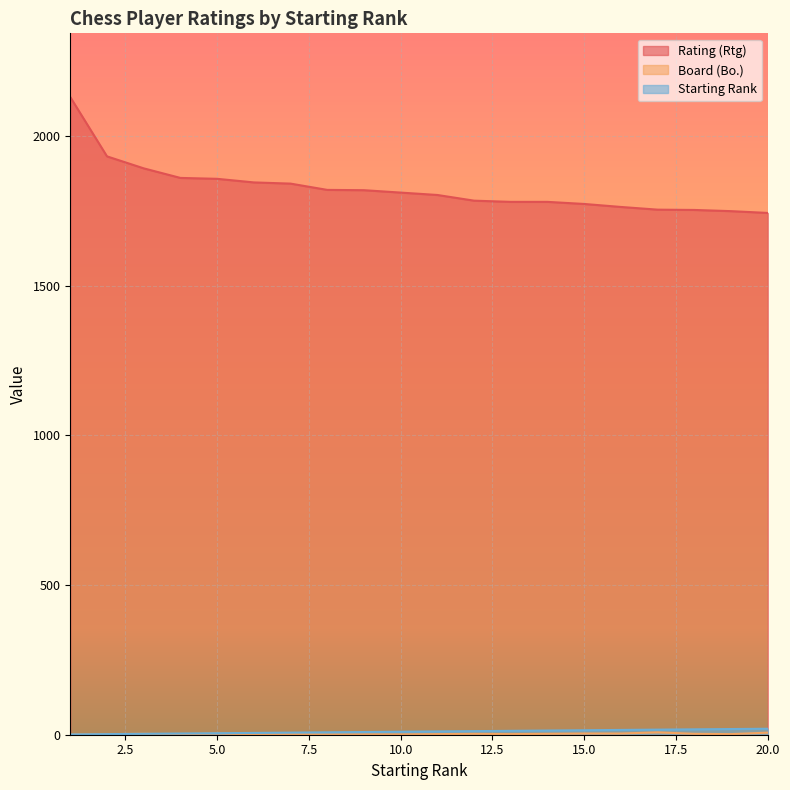

Where is the first local minimum for Board (Bo.)?

4